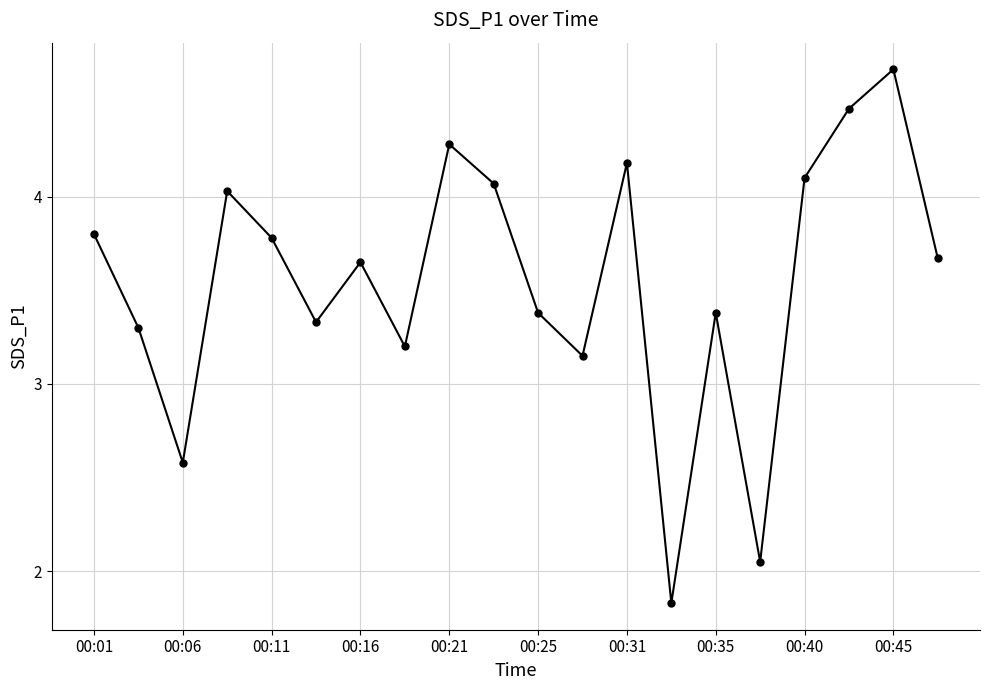

What is the sum of all values?

70.9